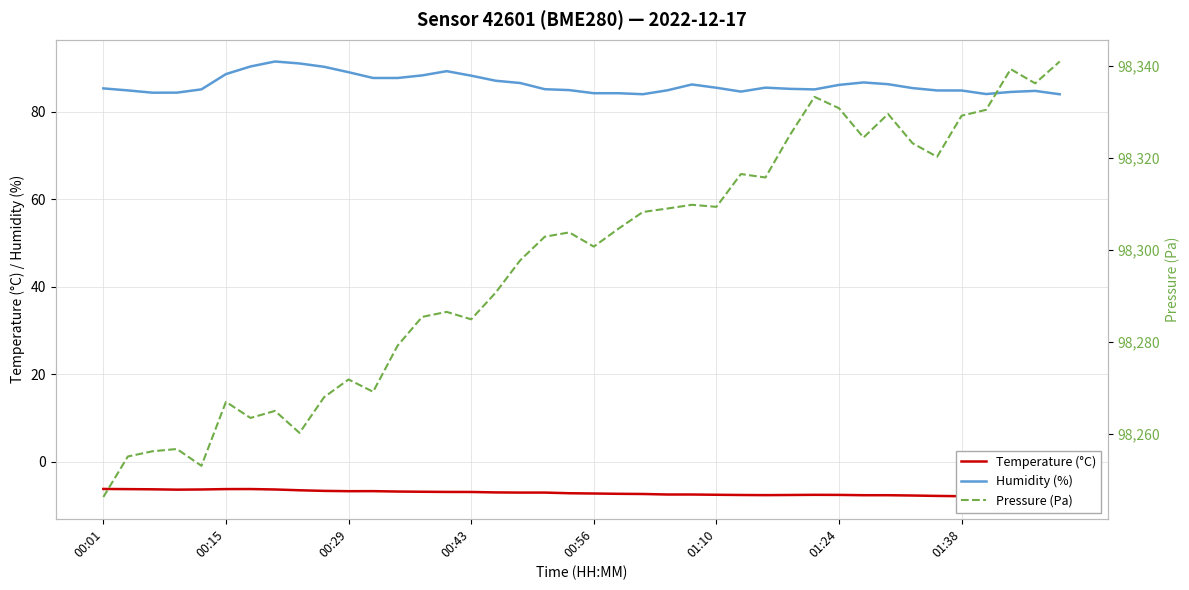

Is it true that Humidity (%) equals 26.3 at 00:56?

False